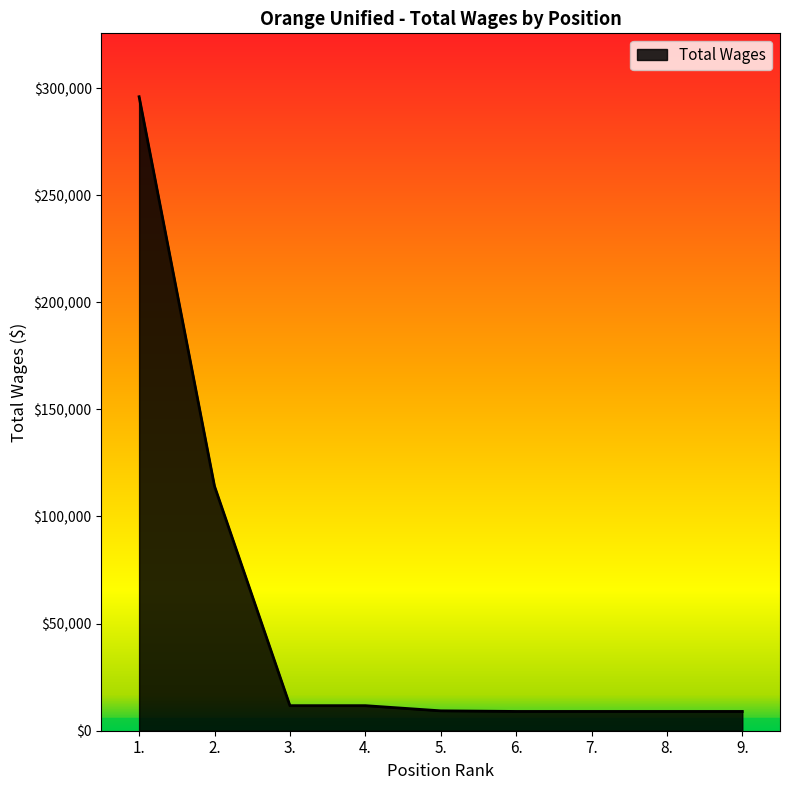

What value does the data have at 4., to the nearest 10?

11700